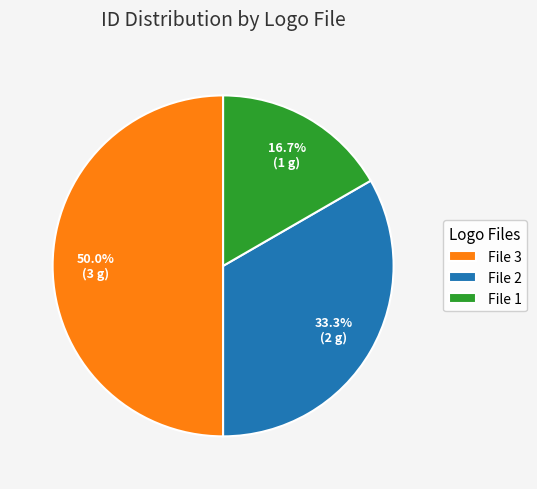

Does File 1 represent more than half of the total?

No